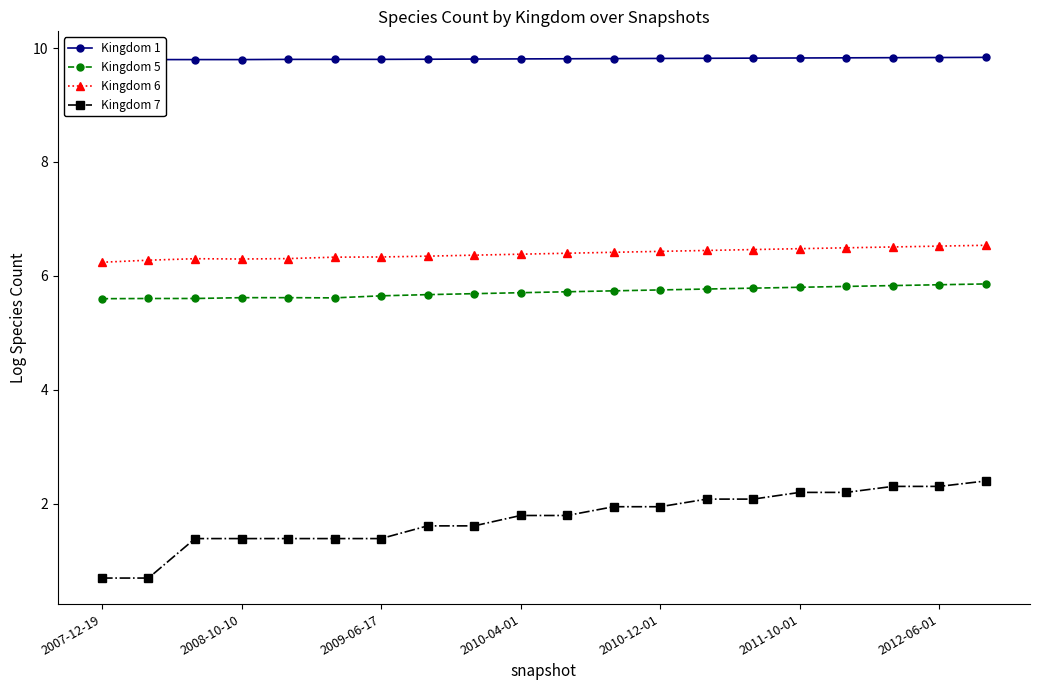

True or false: Kingdom 5 and Kingdom 1 intersect in this chart.

False